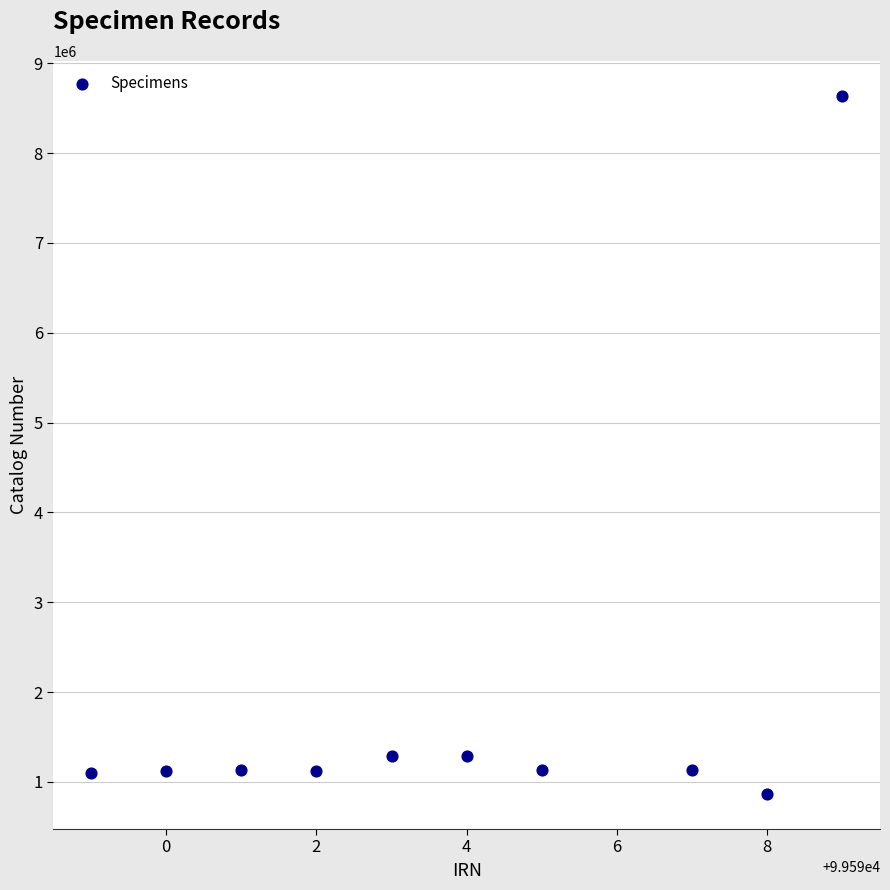

What is the average Y value?

1881269